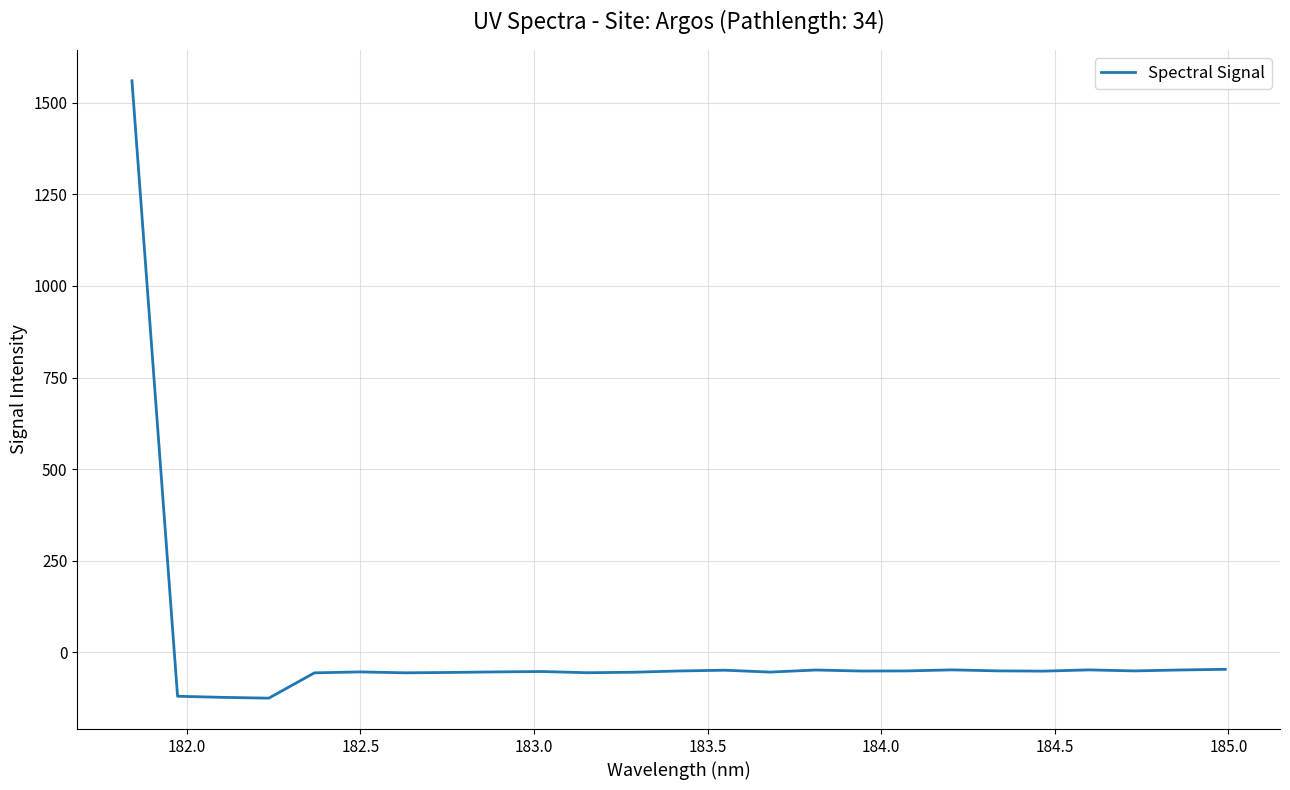

What is the greatest value displayed?

1559.8